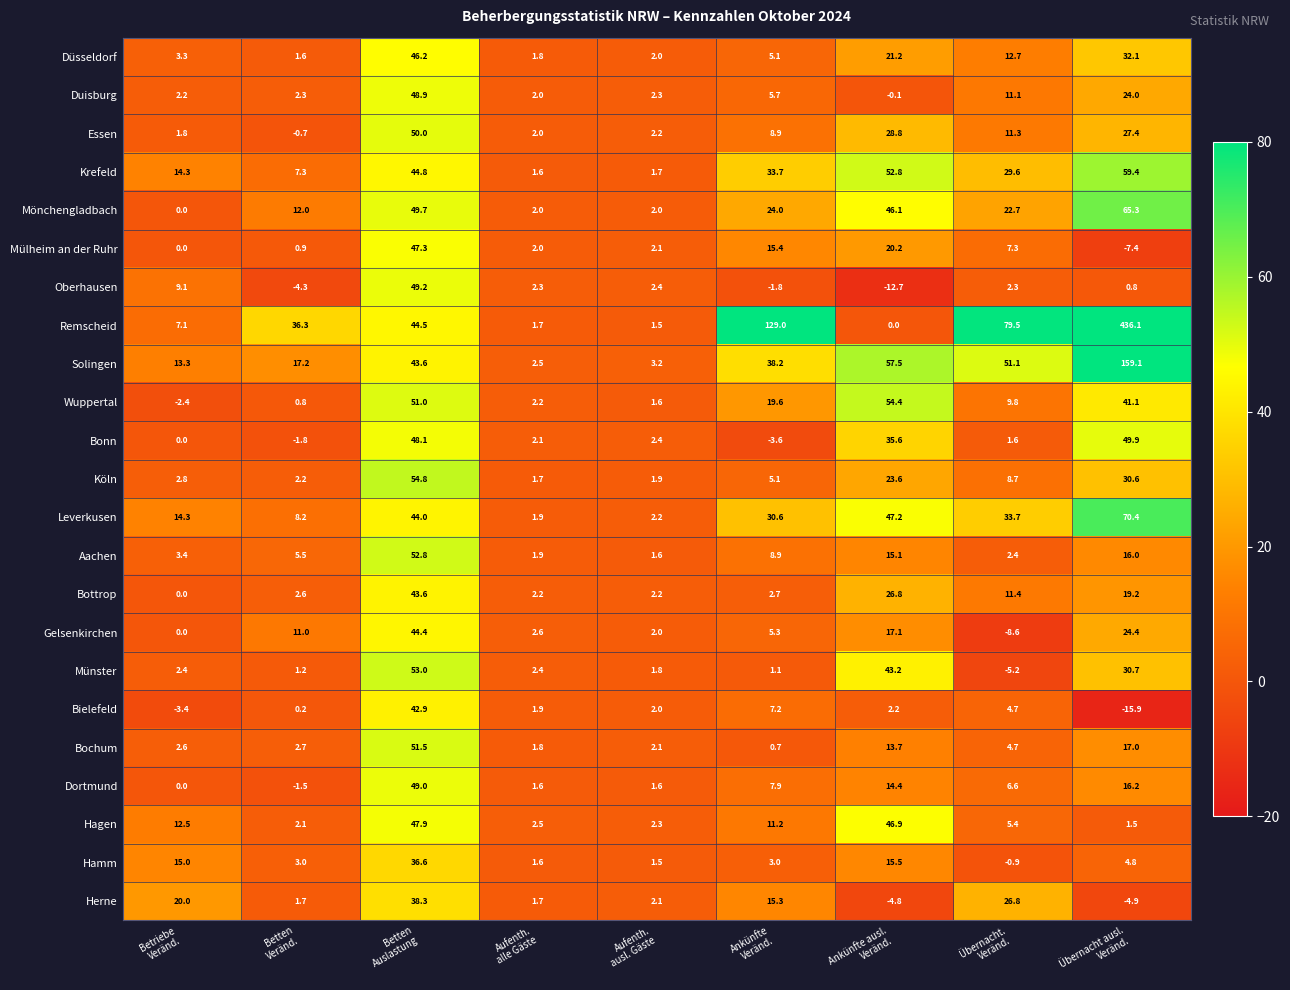

List the series in order of their peak value, highest first.

Remscheid, Solingen, Leverkusen, Mönchengladbach, Krefeld, Köln, Wuppertal, Münster, Aachen, Bochum, Essen, Bonn, Oberhausen, Dortmund, Duisburg, Hagen, Mülheim an der Ruhr, Düsseldorf, Gelsenkirchen, Bottrop, Bielefeld, Herne, Hamm